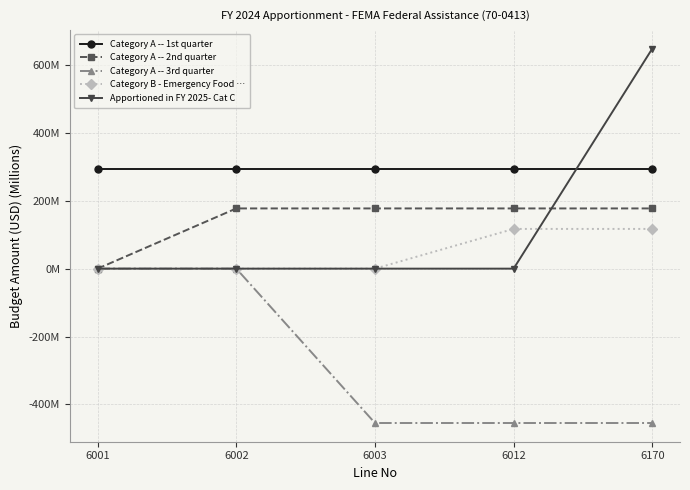

True or false: Category A -- 1st quarter has more than 1 points higher than both neighbors.

False